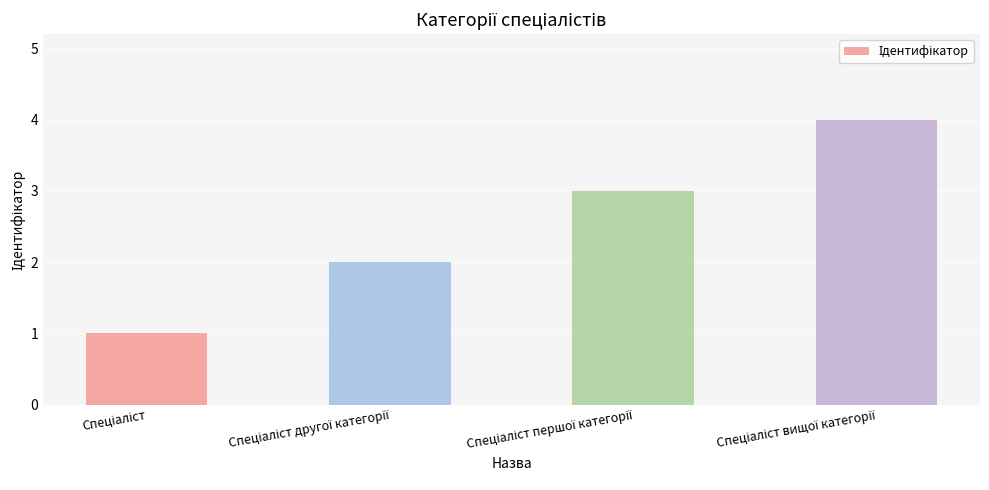

Are the bars horizontal?

No